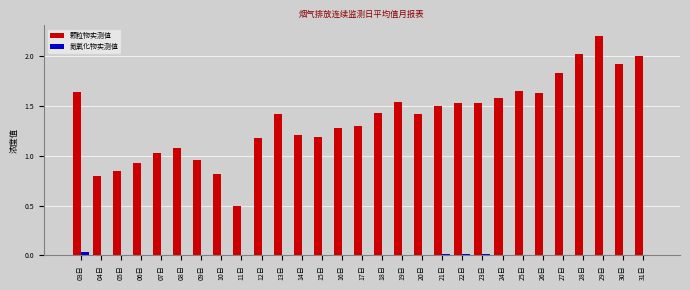

Is the value of 颗粒物实测值 at 15日 greater than the value of 氮氧化物实测值 at 30日?

Yes